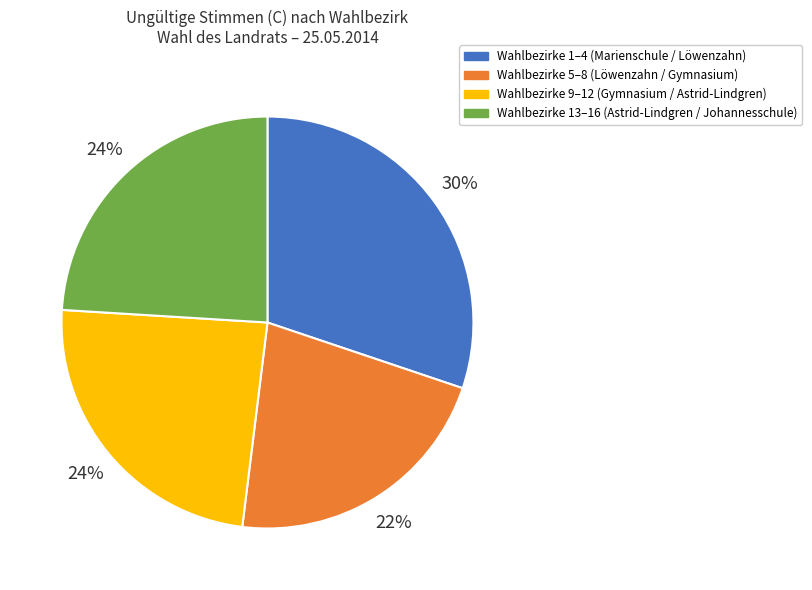

True or false: Wahlbezirke 9–12 (Gymnasium / Astrid-Lindgren) accounts for 24% of the total.

True